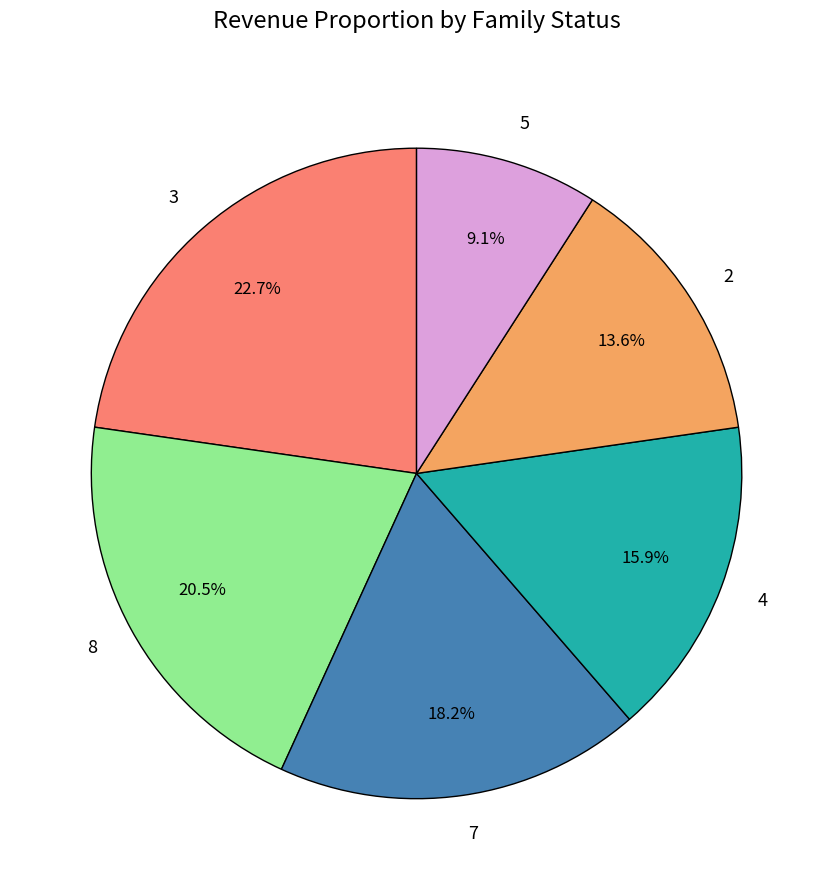

What percentage is NOT represented by 5?

90.9%